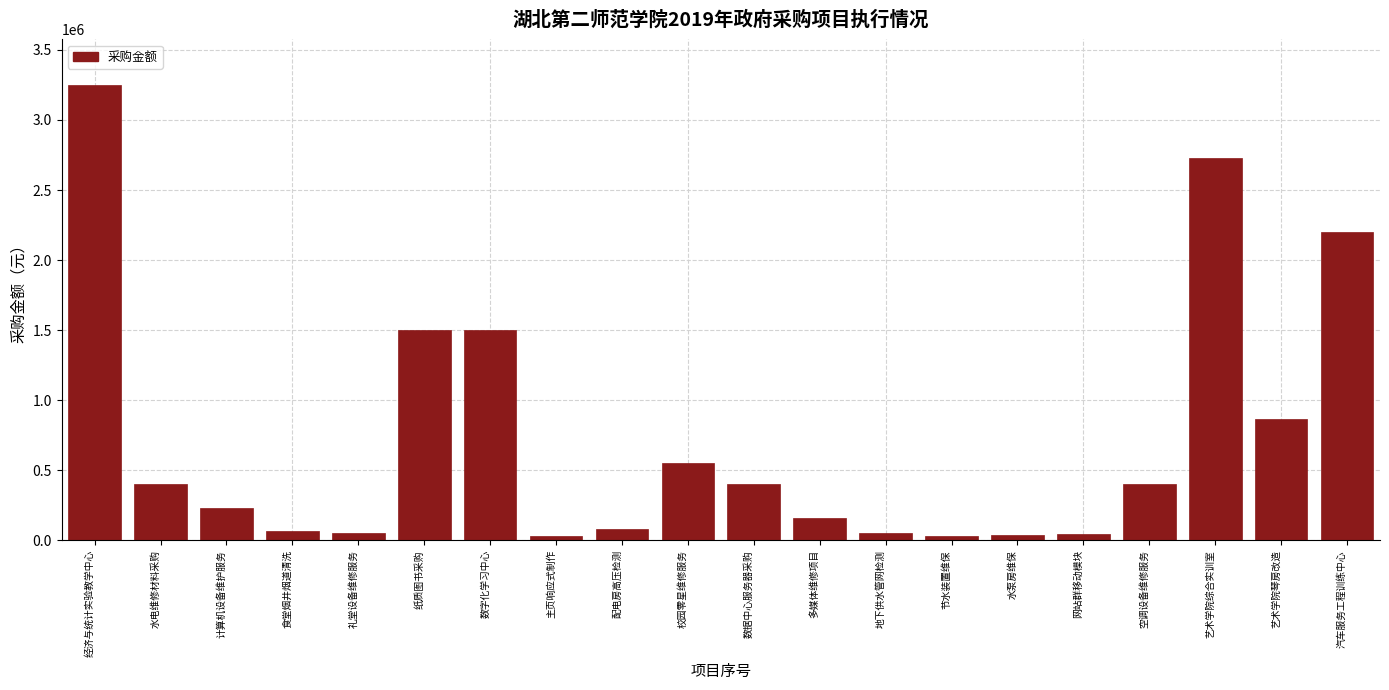

What value does the data have at 数字化学习中心?

1500000